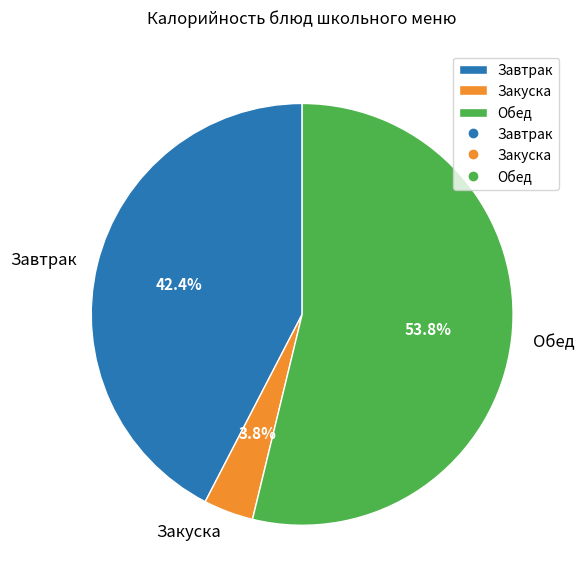

Which slice is the largest?

Обед